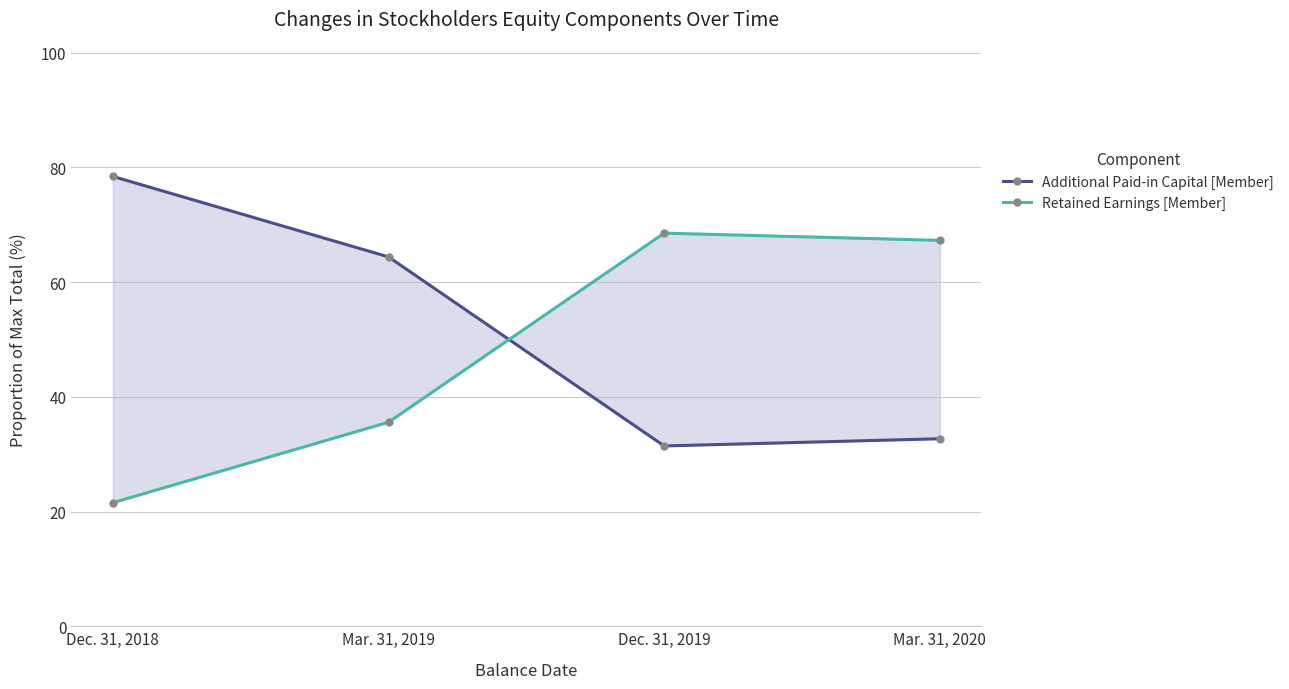

True or false: Retained Earnings [Member] has a value of 21.5 at Dec. 31, 2018.

True